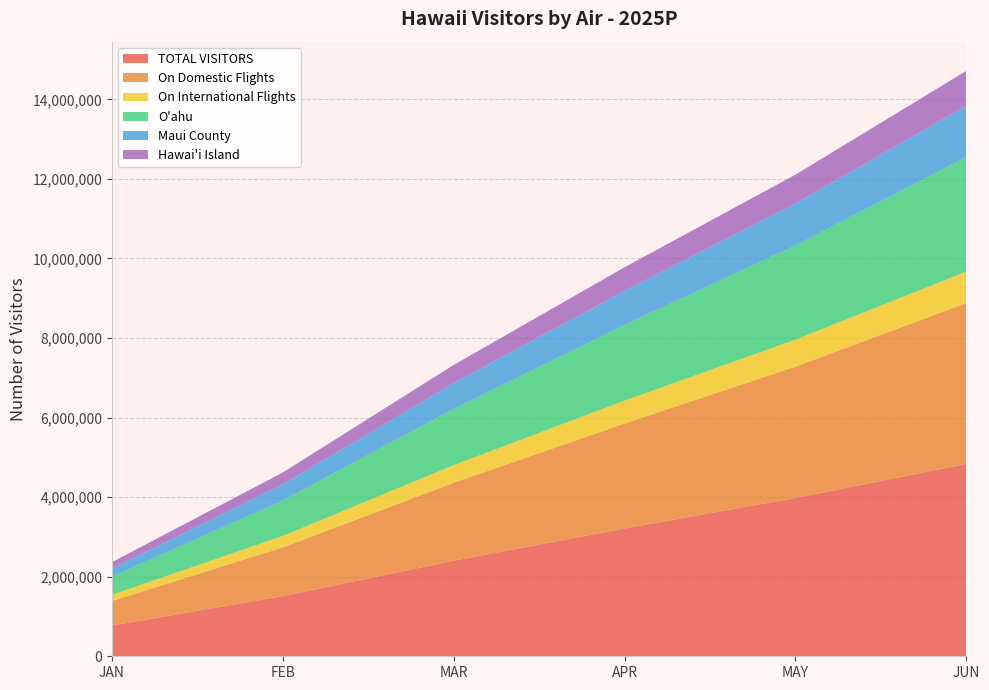

Reading left to right, what are all the values shown in this chart?

TOTAL VISITORS: 773148.6	1512840.5	2402850.2	3213126.4	3979503.6	4835235.2
On Domestic Flights: 617389.6	1223121.5	1958986.2	2637798.4	3300571.6	4041816.2
On International Flights: 155759.0	289719.0	443864.0	575328.0	678932.0	793419.0
O'ahu: 456607.4	888051.3	1414077.7	1901982.0	2368367.4	2880550.1
Maui County: 205377.7	407851.0	645886.2	856085.8	1054387.3	1284327.6
Hawai'i Island: 158140.6	299375.4	457141.3	594618.9	723454.2	877875.5